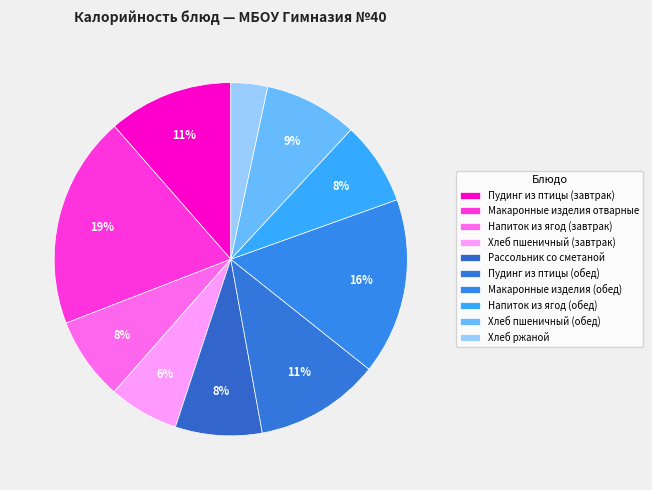

True or false: Напиток из ягод (завтрак) accounts for 1% of the total.

False